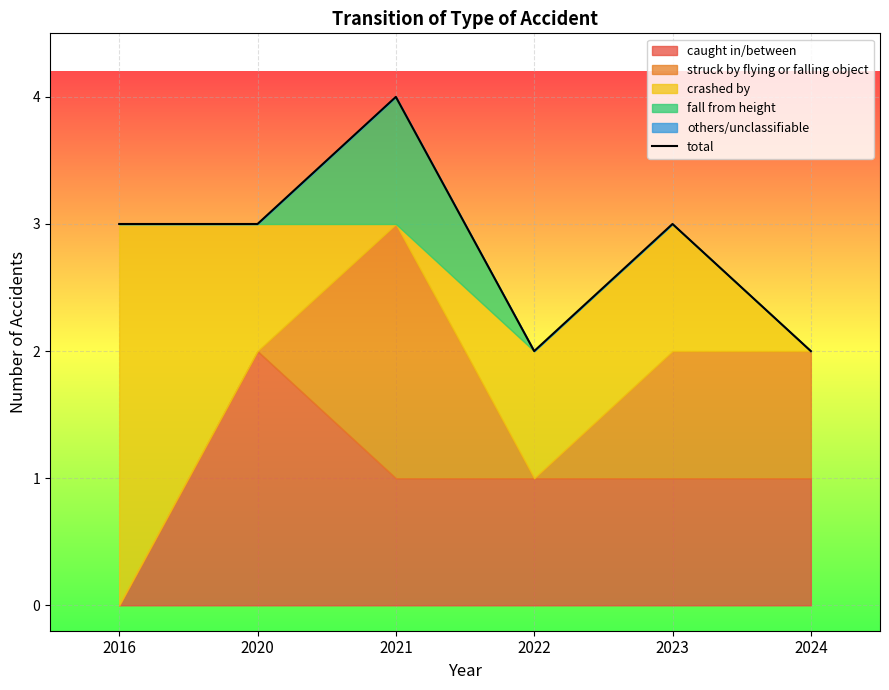

How many points are higher than both their immediate neighbors (excluding endpoints)?

2